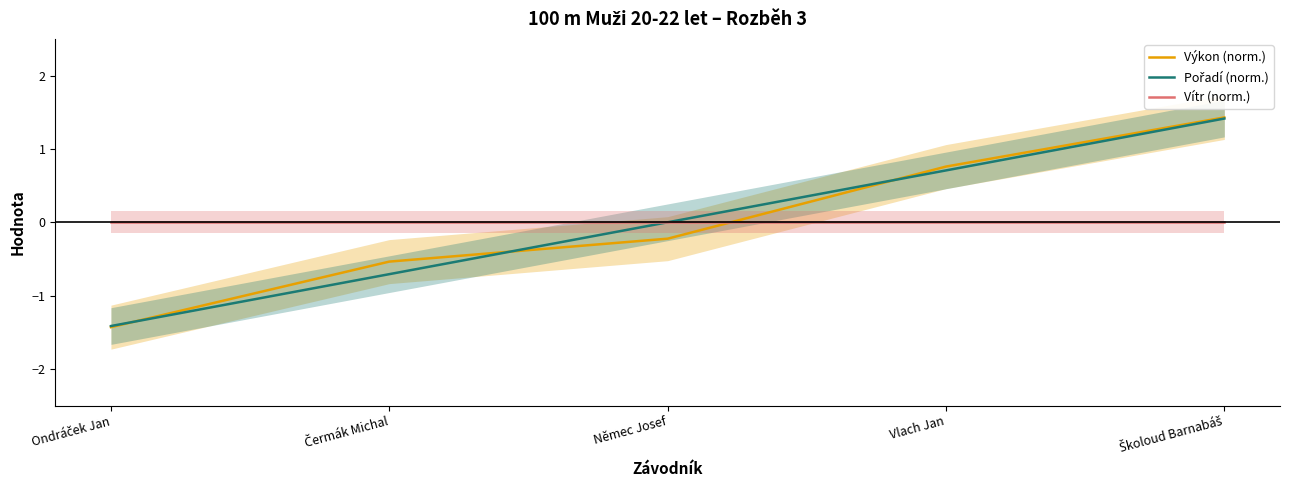

What is the label of the 3rd point from the right?

Němec Josef